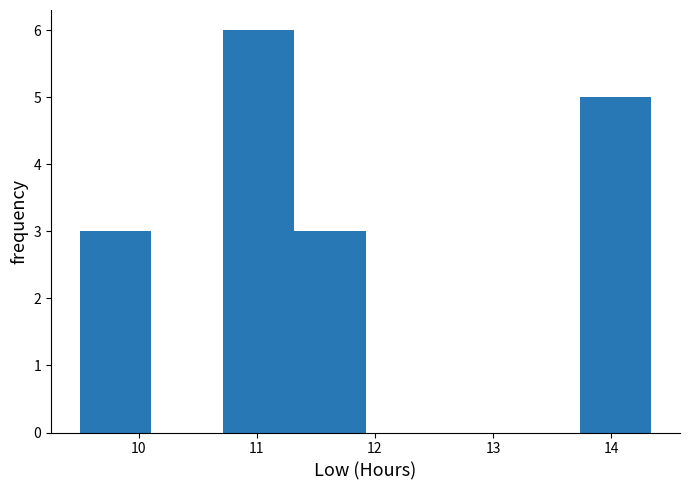

What is the height of the bar covering 11.3 to 11.9 on the x-axis? Neither the bar edges nor the heights are printed on the chart, so give them approximately, as read against the axes.

3